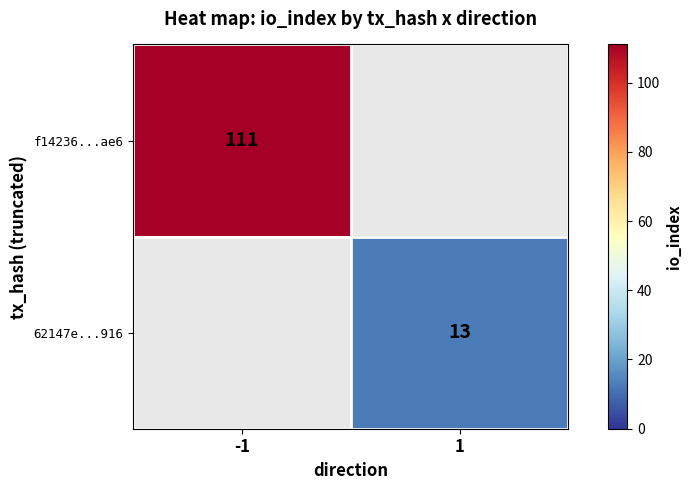

True or false: f14236...ae6 has a value of 111 at -1.

True